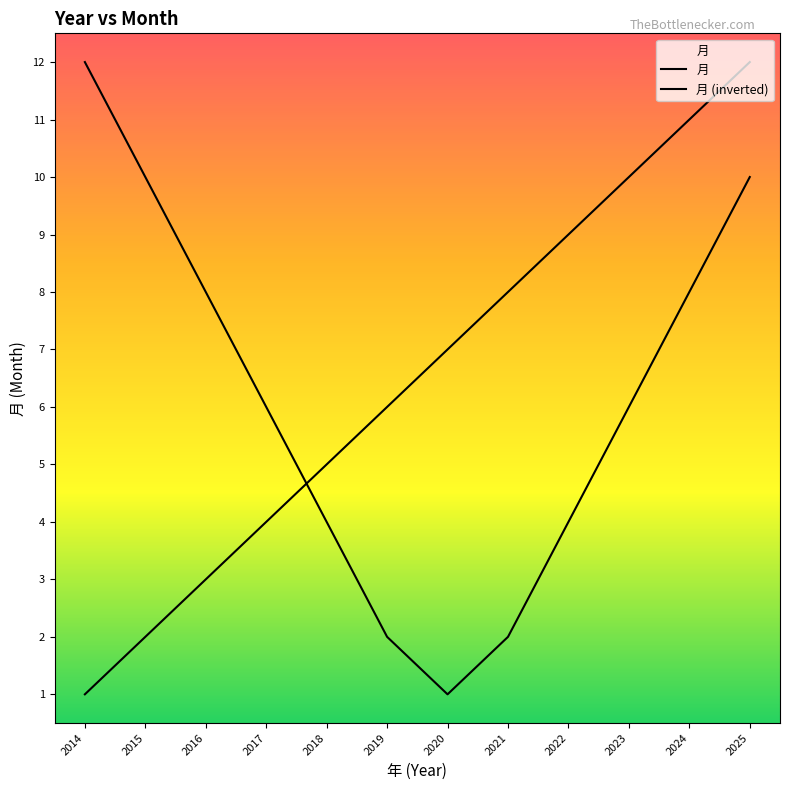

How many lines are shown in the chart?

2